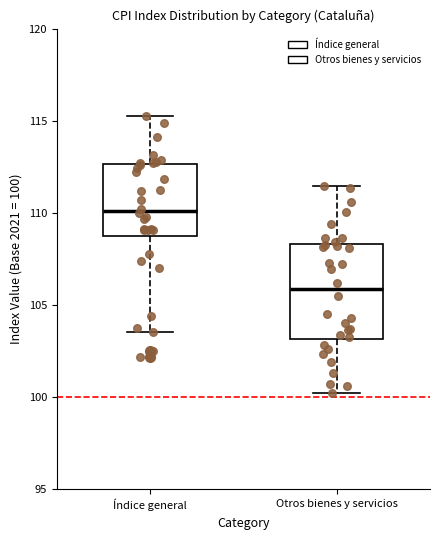

Comparing the boxes themselves (not the whiskers), which one is the tallest?

Otros bienes y servicios